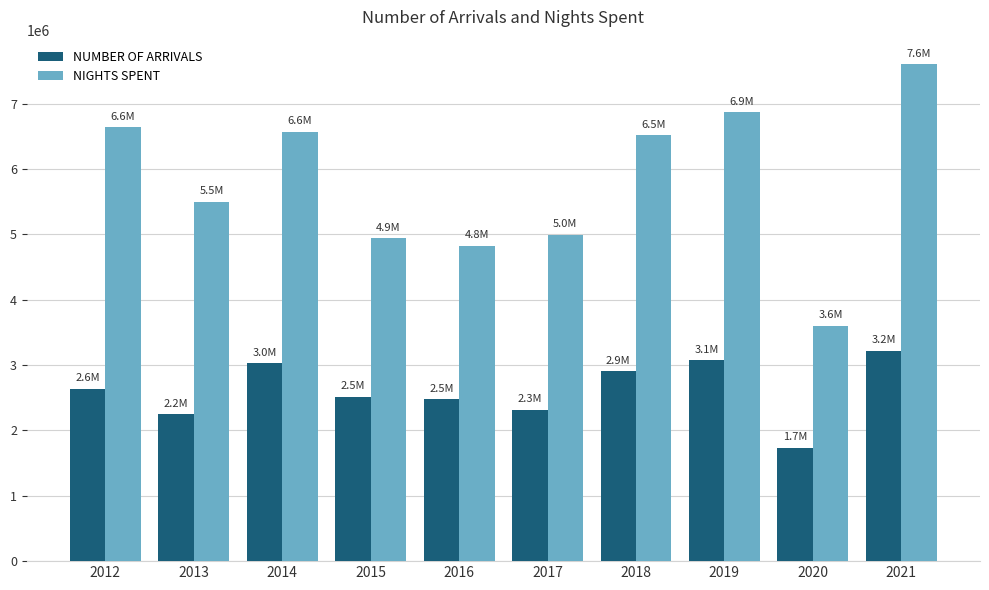

What value does the NUMBER OF ARRIVALS series have at 2021?

3215014